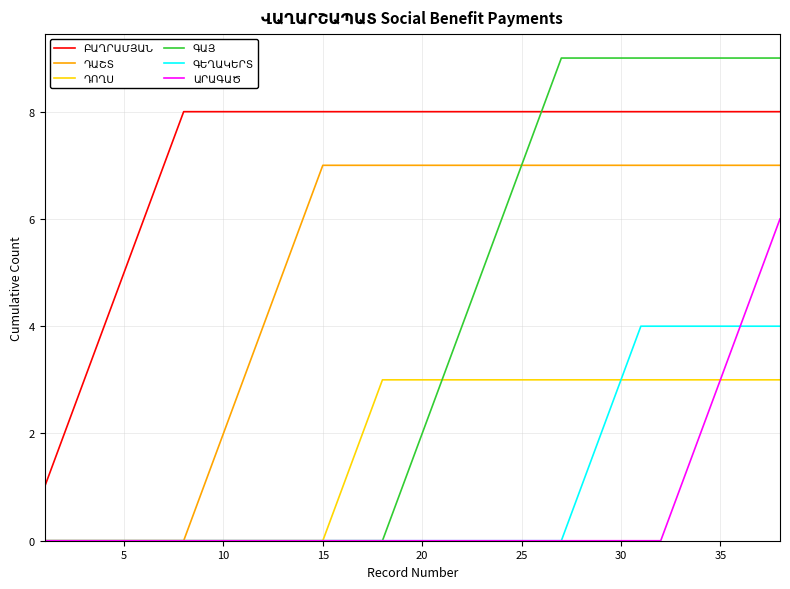

Read the ԴԱՇՏ value at 36.

7